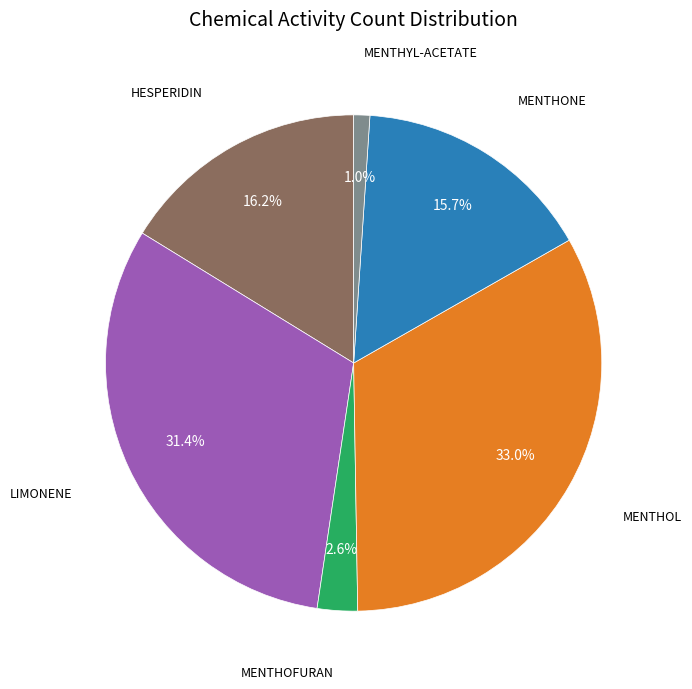

Is there a majority slice in this chart?

No